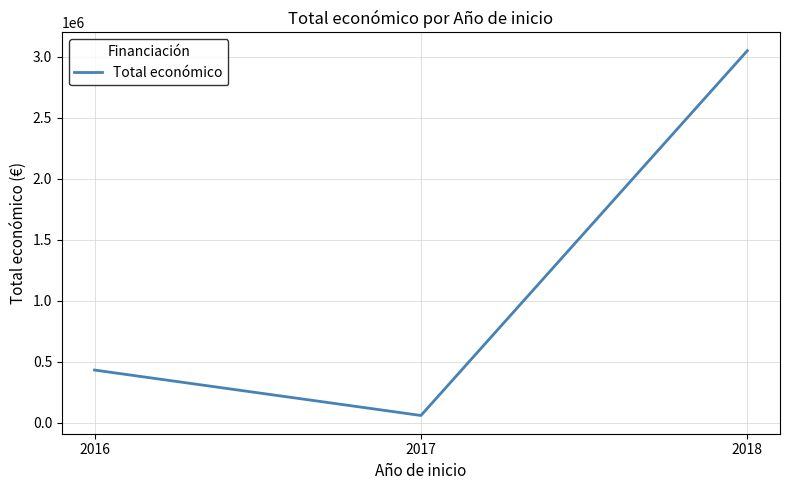

What is the sum of all values?

3540331